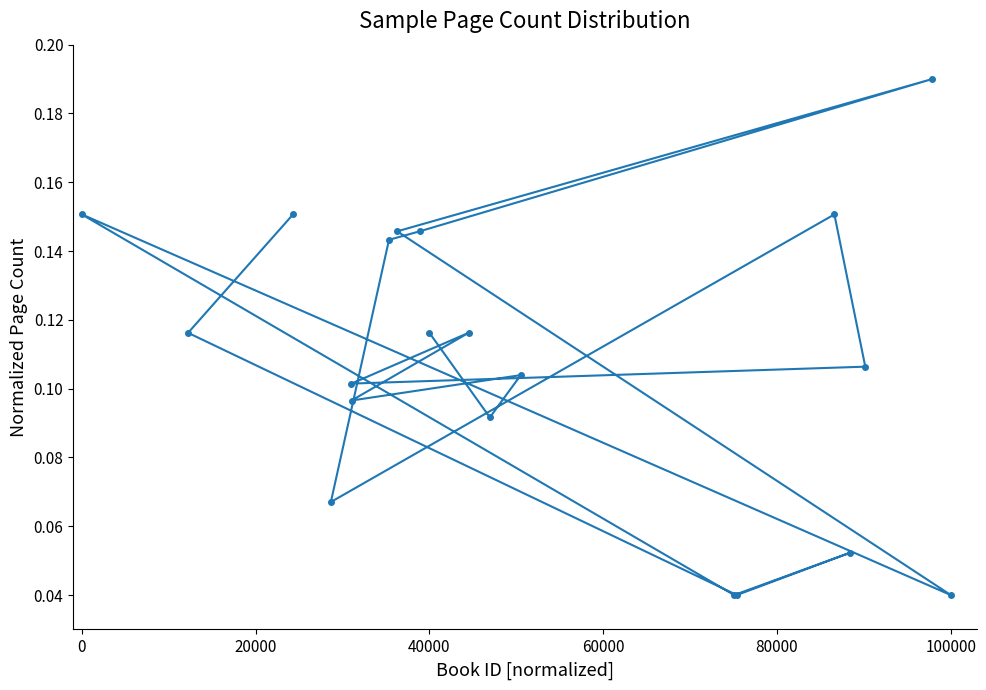

How many points are higher than both their immediate neighbors (excluding endpoints)?

6